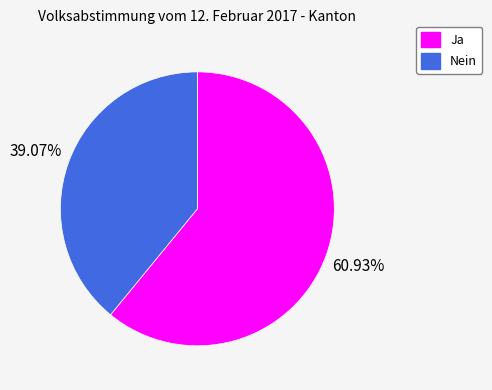

Count the number of slices in the pie.

2